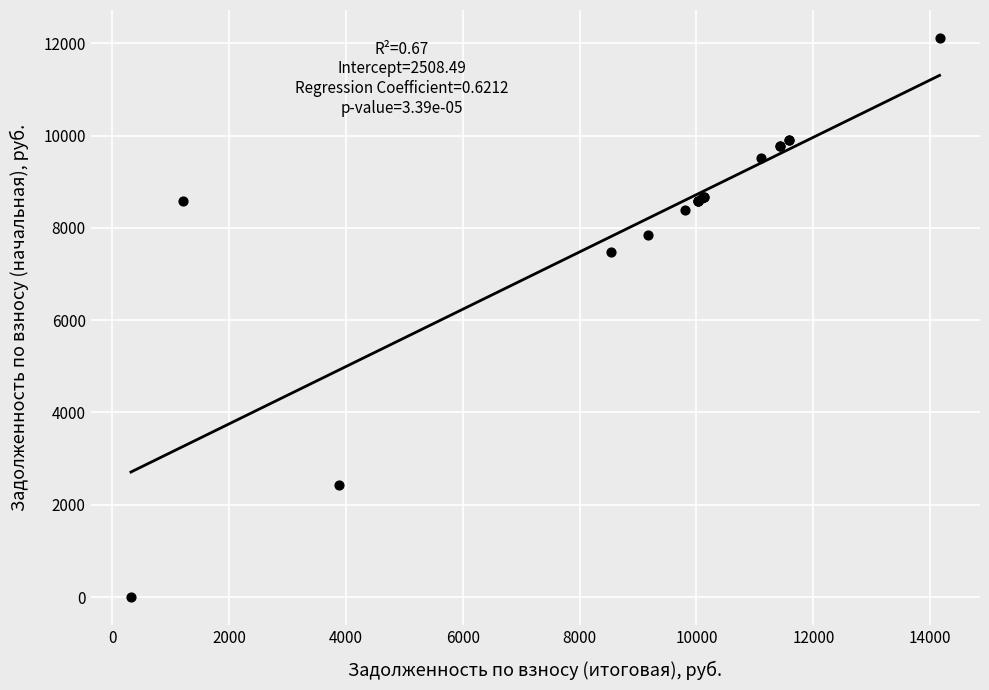

What Y value in the scatter plot is closest to 6057?

7485.0